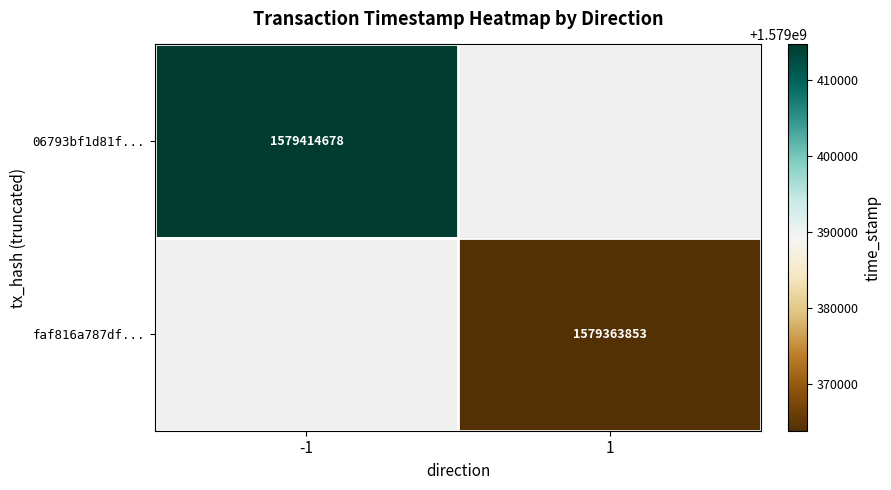

Count the number of categories in the chart.

2